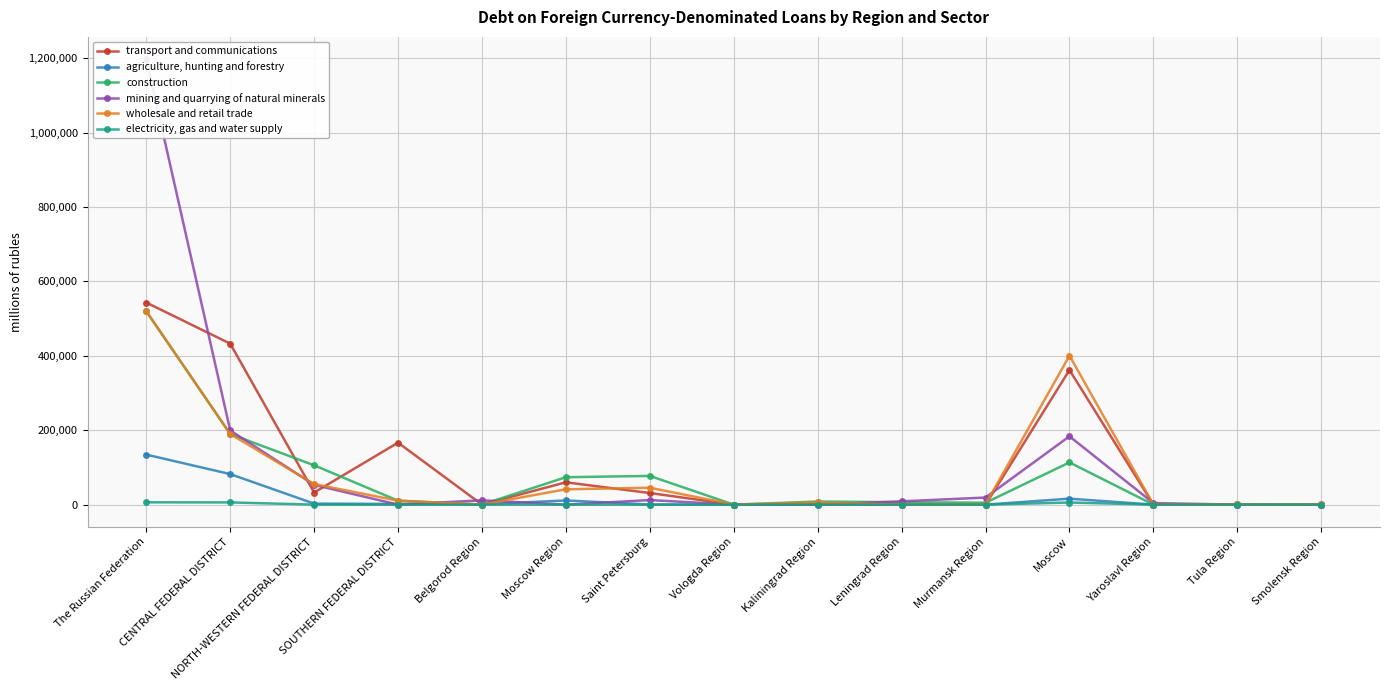

What is the label of the 8th point from the right?

Vologda Region